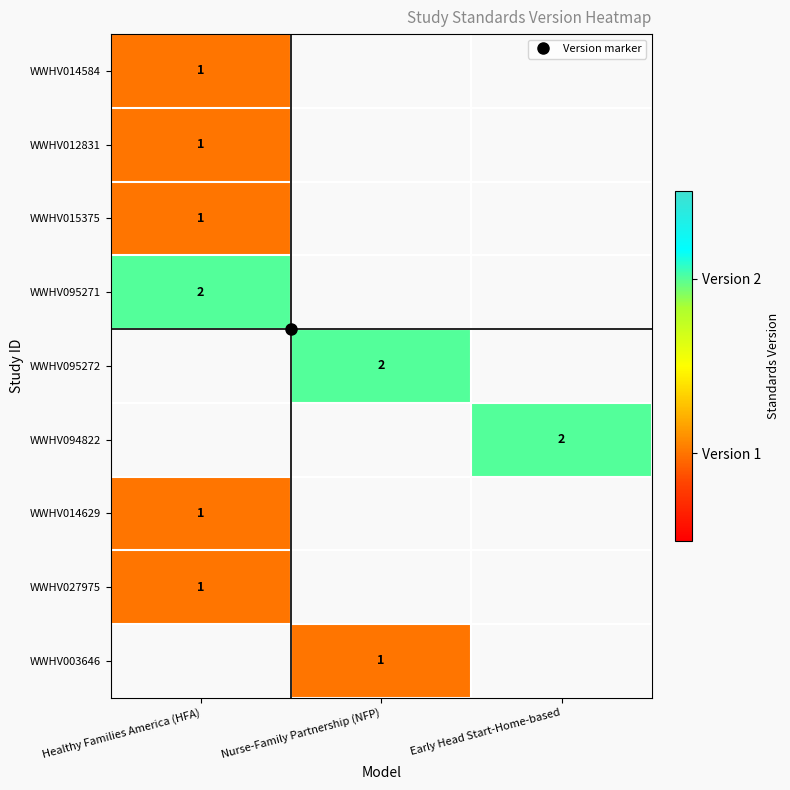

True or false: WWHV014629 has a value of 1.0 at Healthy Families America (HFA).

True